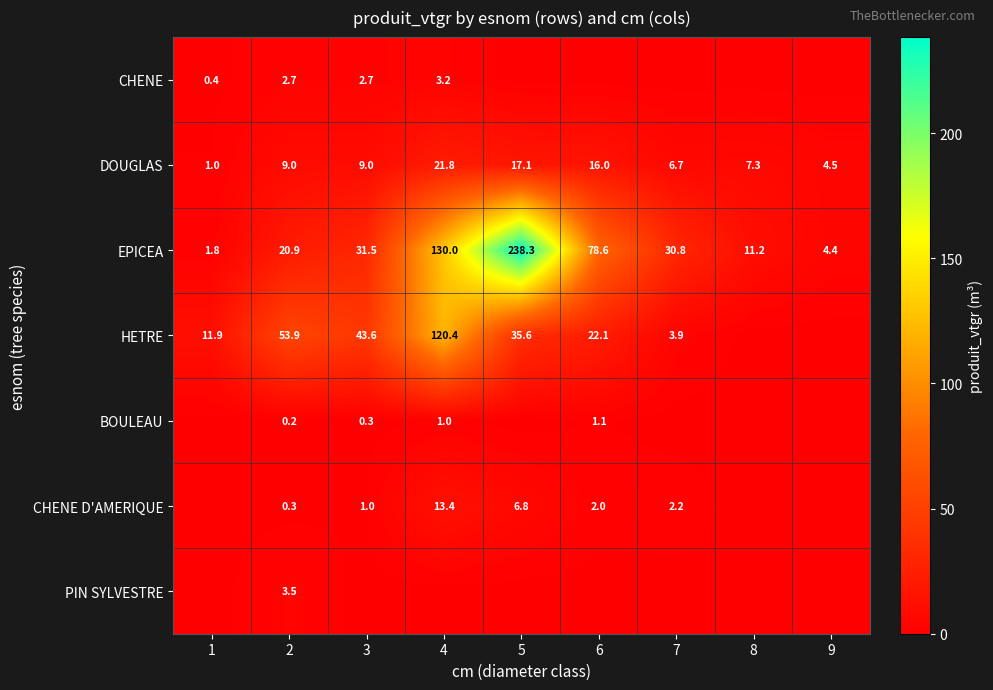

Is it true that DOUGLAS equals 4.7 at 5?

False